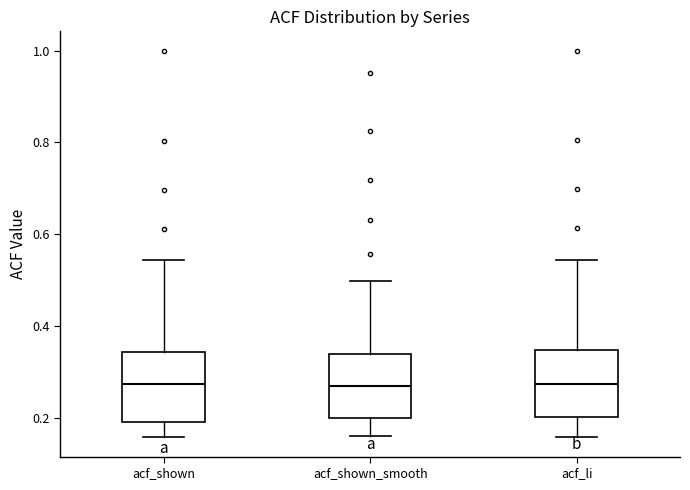

Where does the upper whisker of the box for acf_shown end on the y-axis? The values are not printed on the chart, so give them approximately, as read against the axis.

0.54